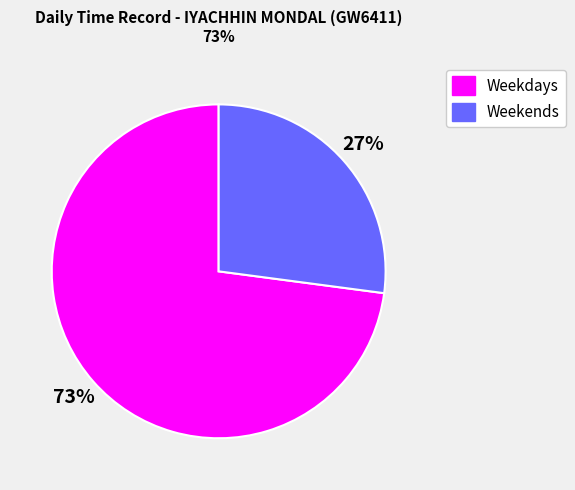

Count the number of slices in the pie.

2